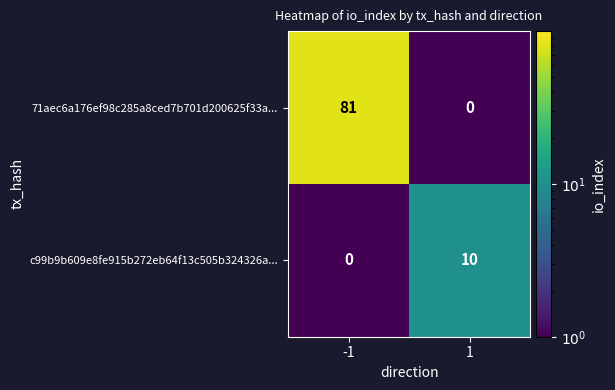

The value of c99b9b609e8fe915b272eb64f13c505b324326a... at -1 is 0. True or false?

True